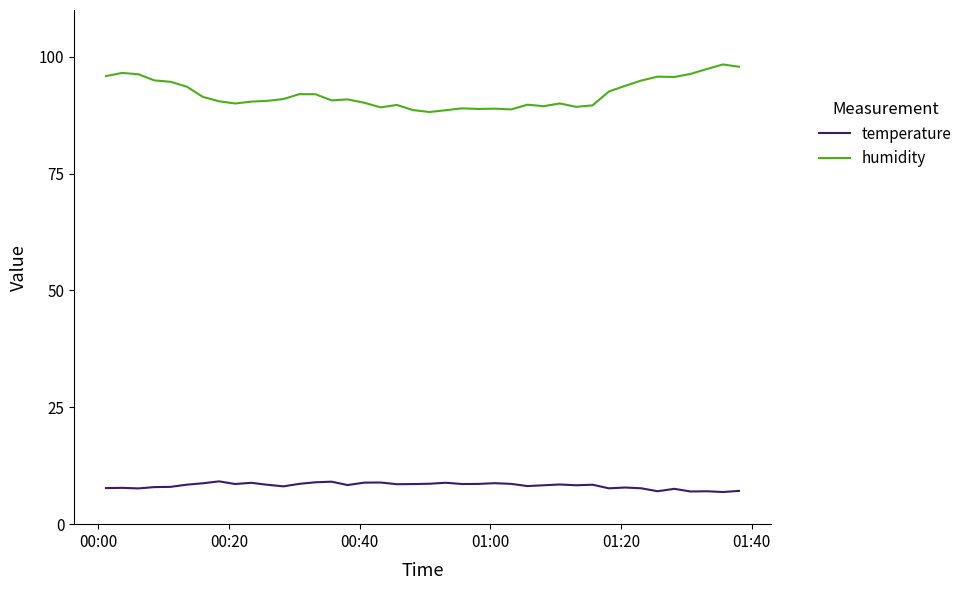

What is the difference between the maximum and minimum values in the humidity series?

10.2